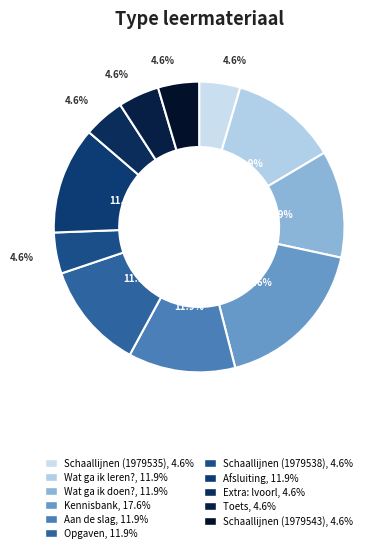

What portion of the pie excludes Opgaven?

88.1%